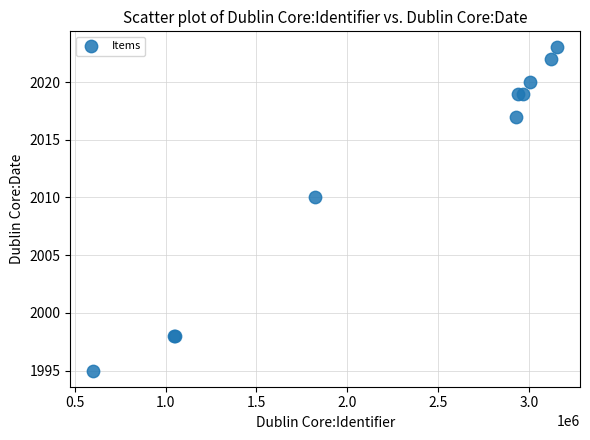

What Y value in the scatter plot is closest to 2009?

2010